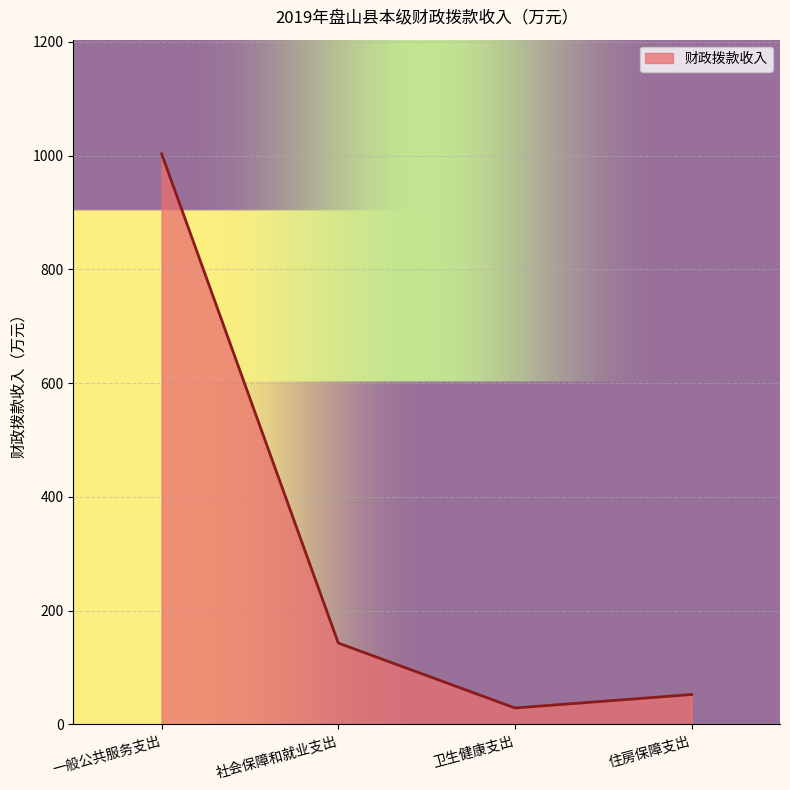

The value at 住房保障支出 is 90.3. True or false?

False